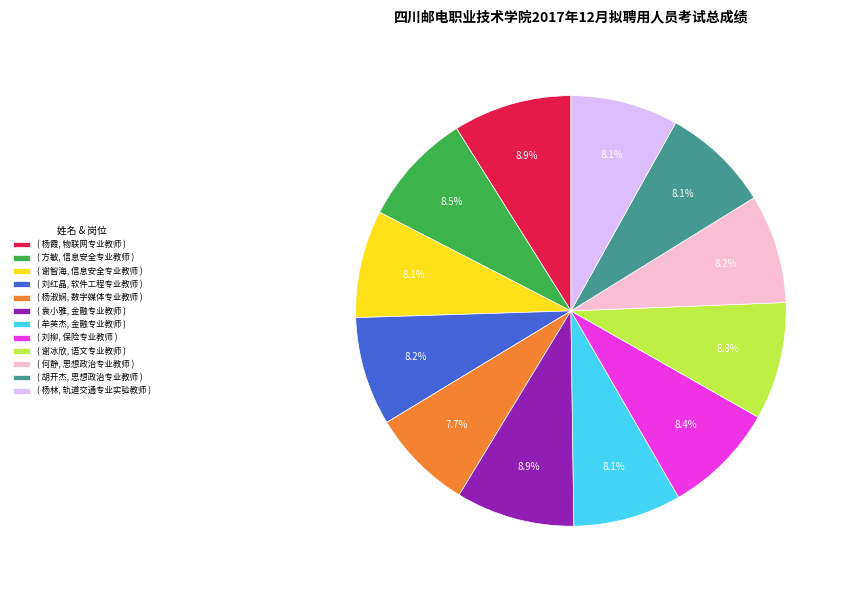

Which has a higher value, ( 杨霞, 物联网专业教师 ) or ( 牟英杰, 金融专业教师 )?

( 杨霞, 物联网专业教师 )